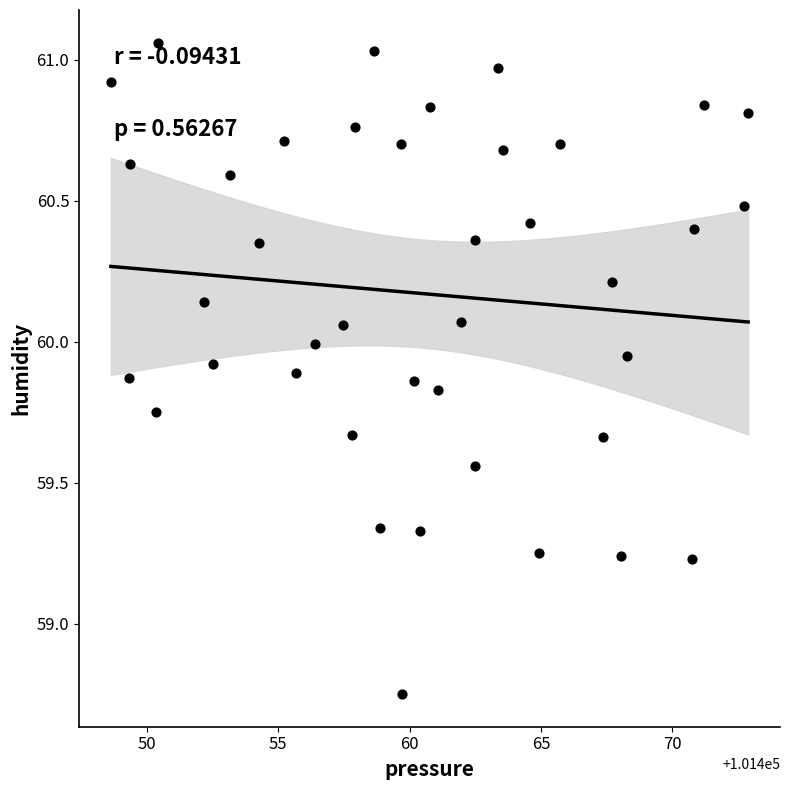

What is the range of X values (max minus min)?

24.2